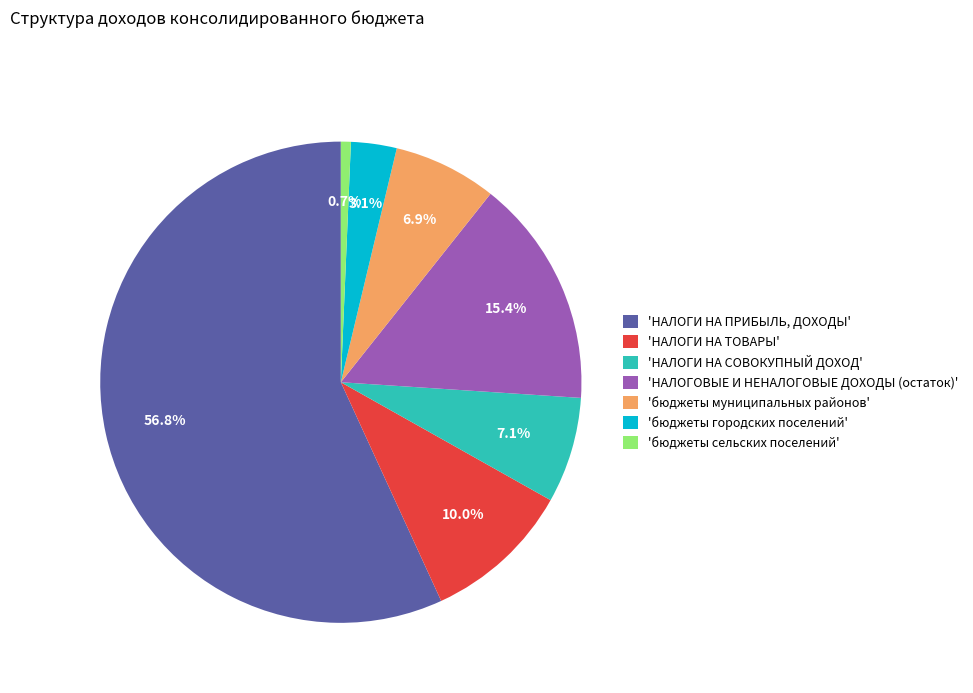

Which category has the biggest portion of the pie?

'НАЛОГИ НА ПРИБЫЛЬ, ДОХОДЫ'